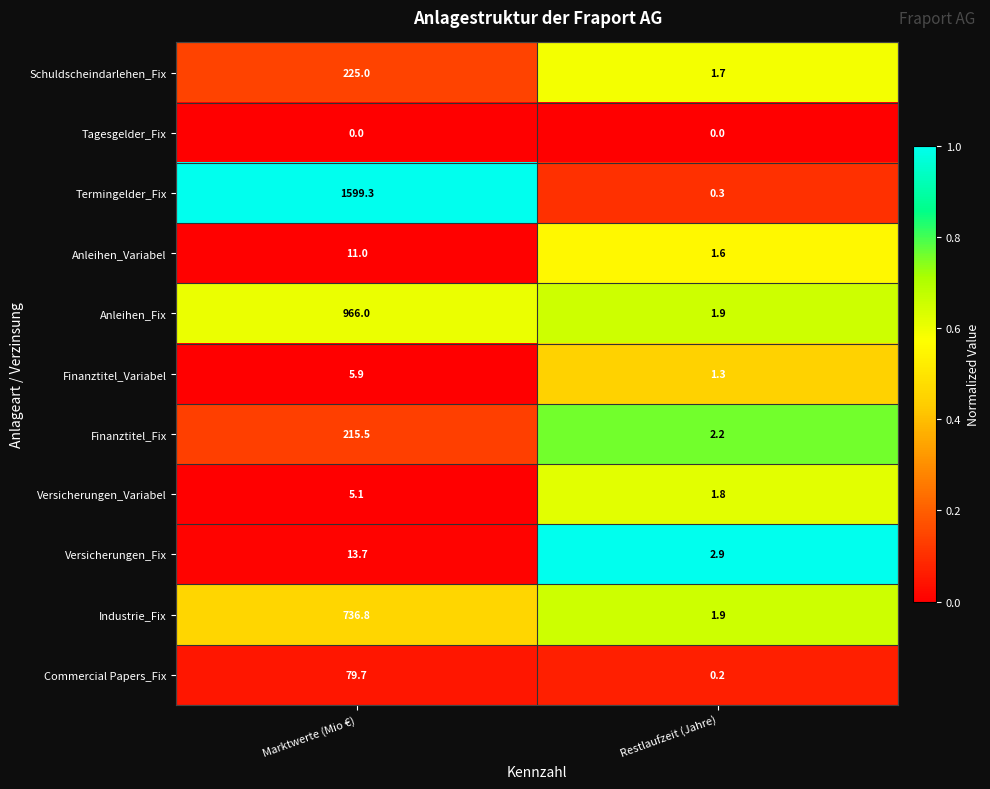

At how many categories does at least one series exceed 0?

2